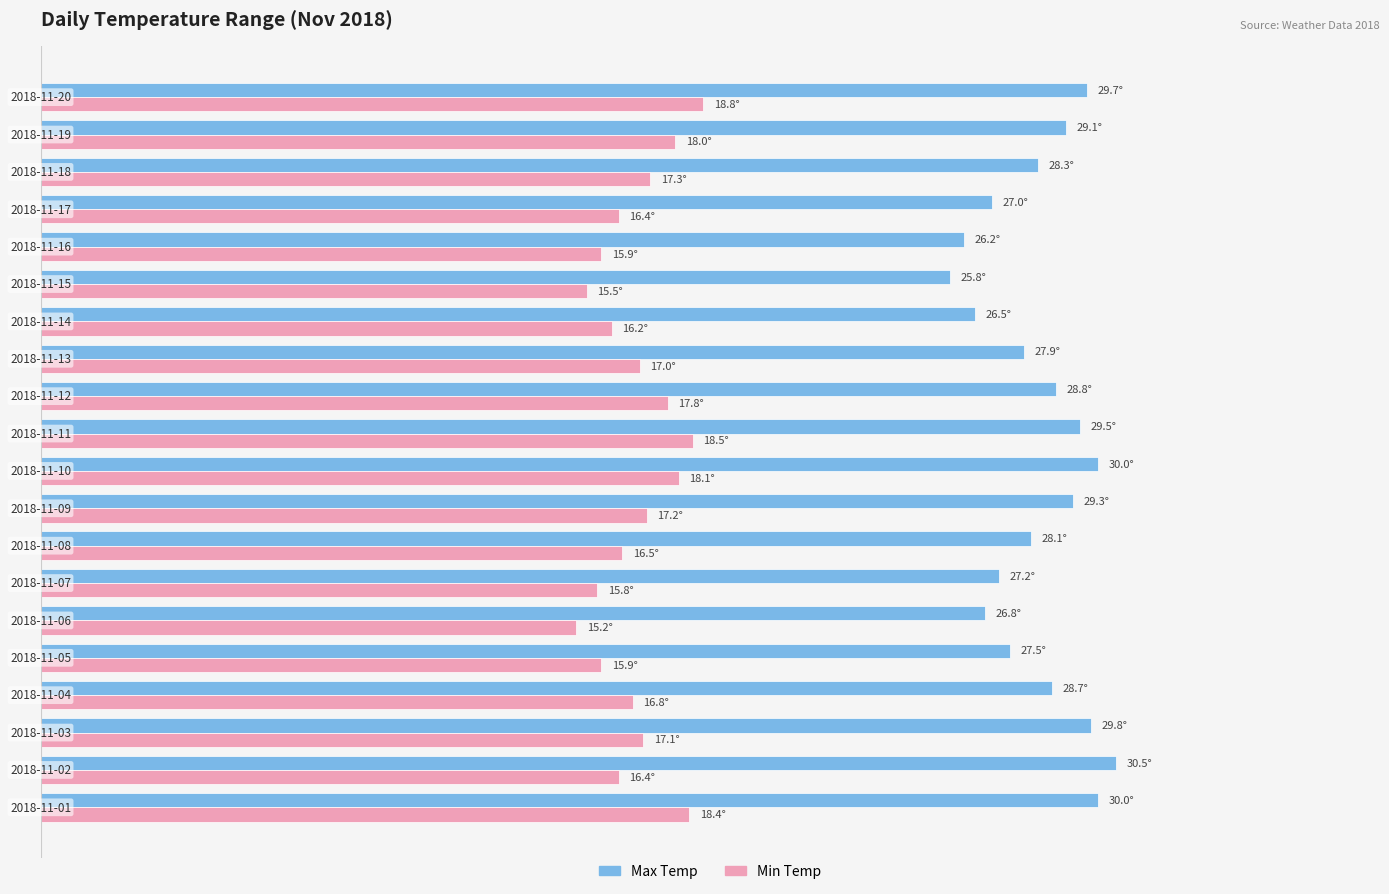

Reading left to right, transcribe all the data shown in this chart.

Max Temp: 30.0	30.5	29.8	28.7	27.5	26.8	27.2	28.1	29.3	30.0	29.5	28.8	27.9	26.5	25.8	26.2	27.0	28.3	29.1	29.7
Min Temp: 18.4	16.4	17.1	16.8	15.9	15.2	15.8	16.5	17.2	18.1	18.5	17.8	17.0	16.2	15.5	15.9	16.4	17.3	18.0	18.8